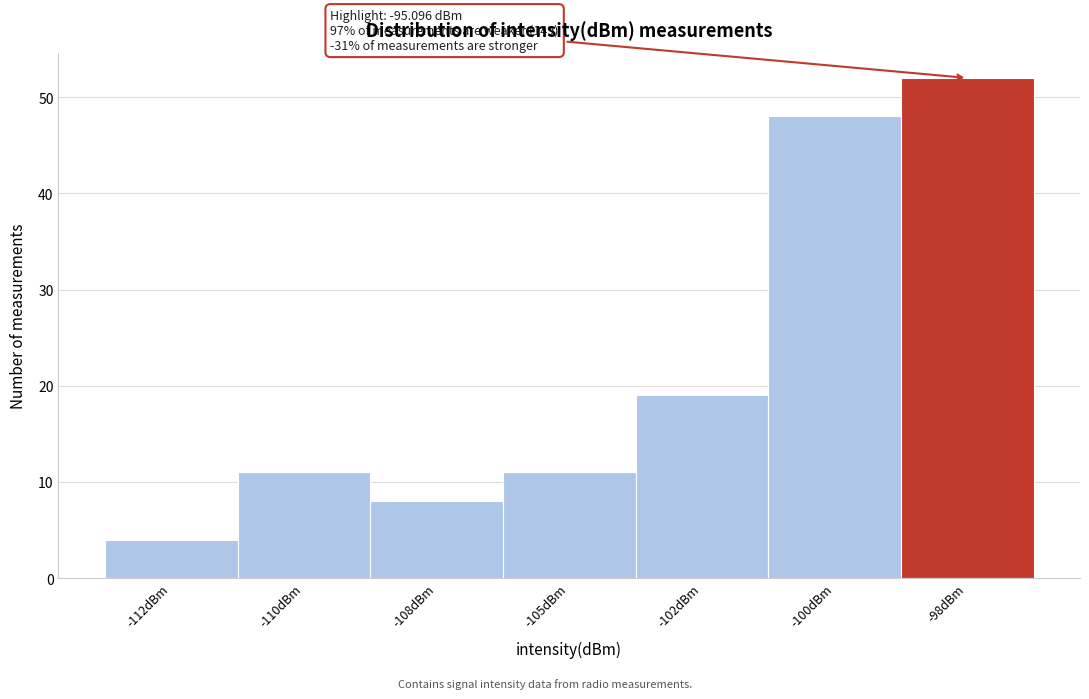

Reading left to right, extract all data points from this chart.

4	11	8	11	19	48	52